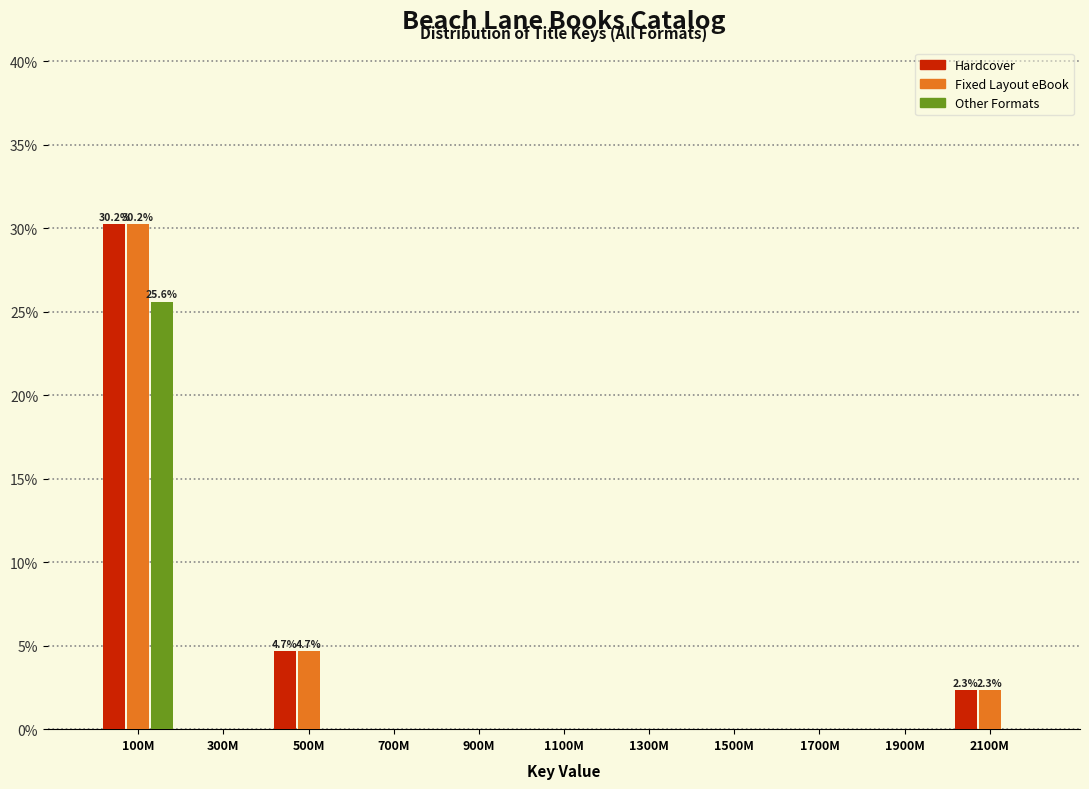

At which category is the sum across all series the highest?

100M